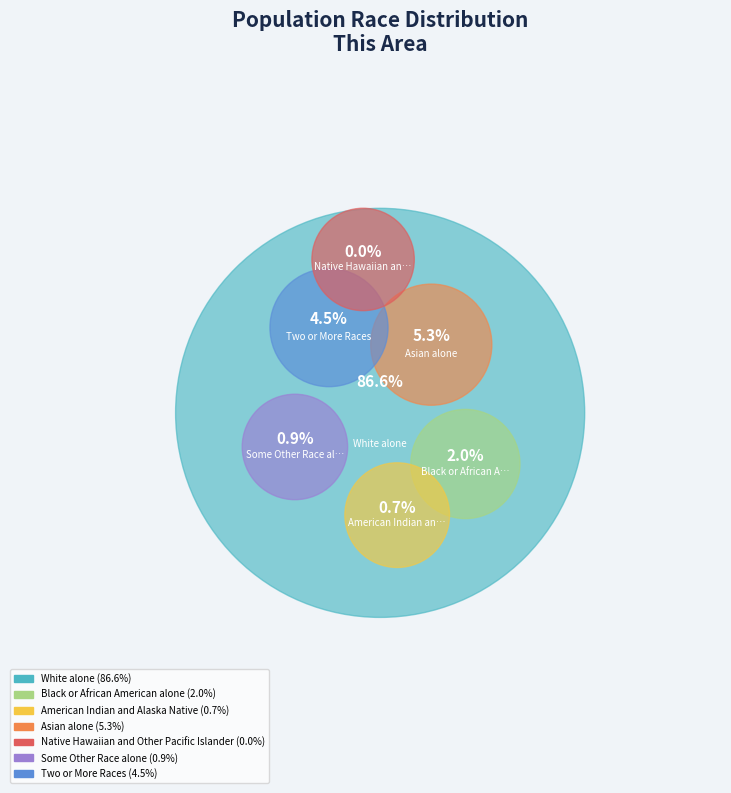

To the nearest percent, what is the combined percentage of Two or More Races and Black or African American alone?

6%